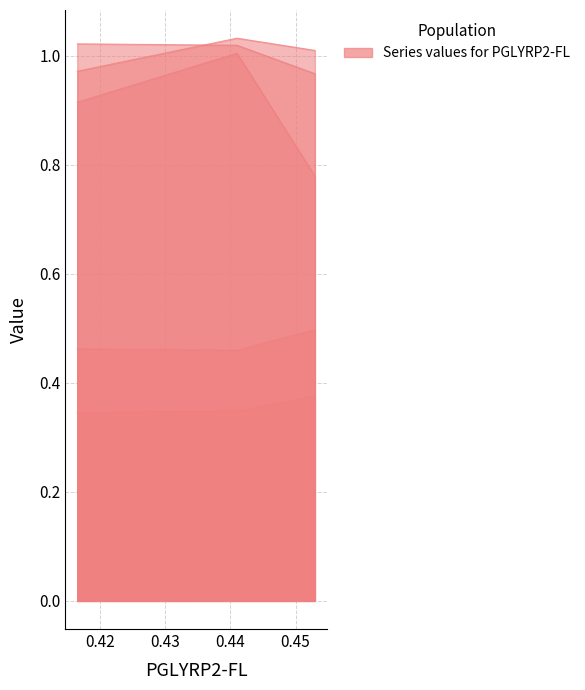

What is the total value across all series at 0.42?

3.9